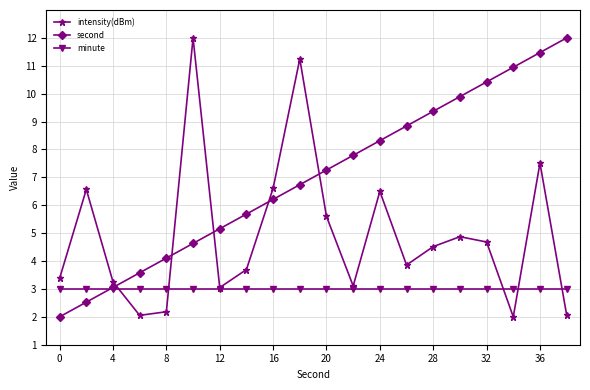

What are all the series names shown in the legend?

intensity(dBm), second, minute